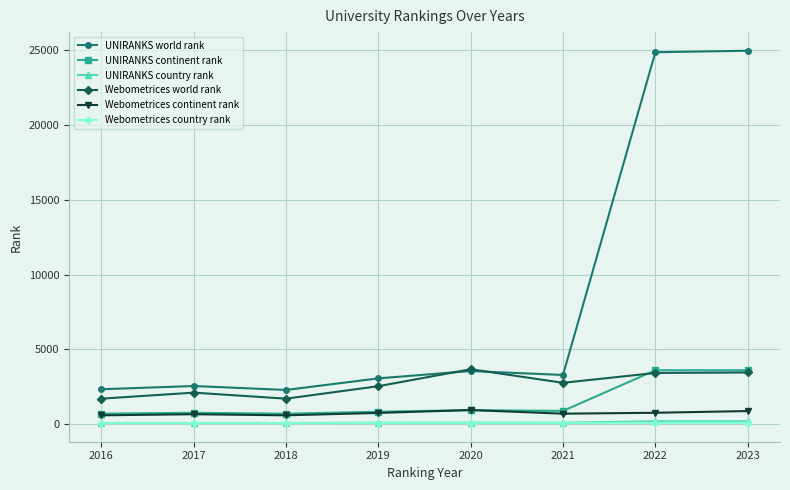

At which category does UNIRANKS world rank reach its first local valley?

2018